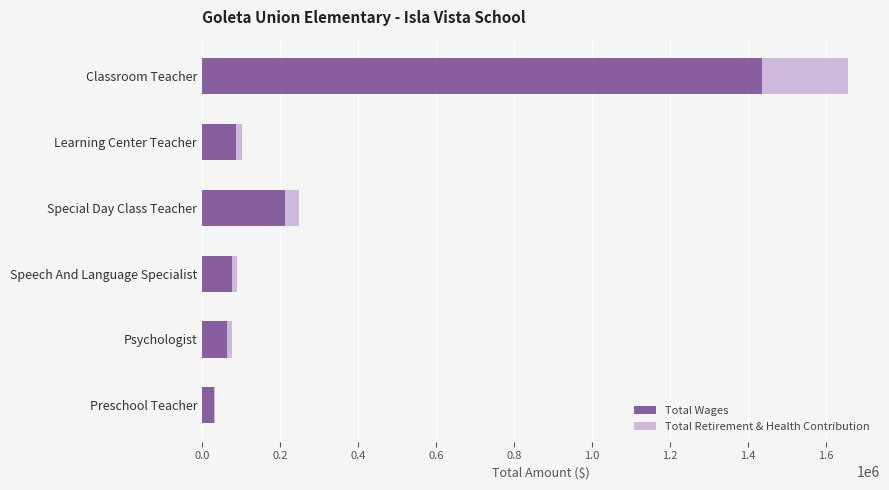

What is the approximate value of Total Wages at Classroom Teacher?

1437295